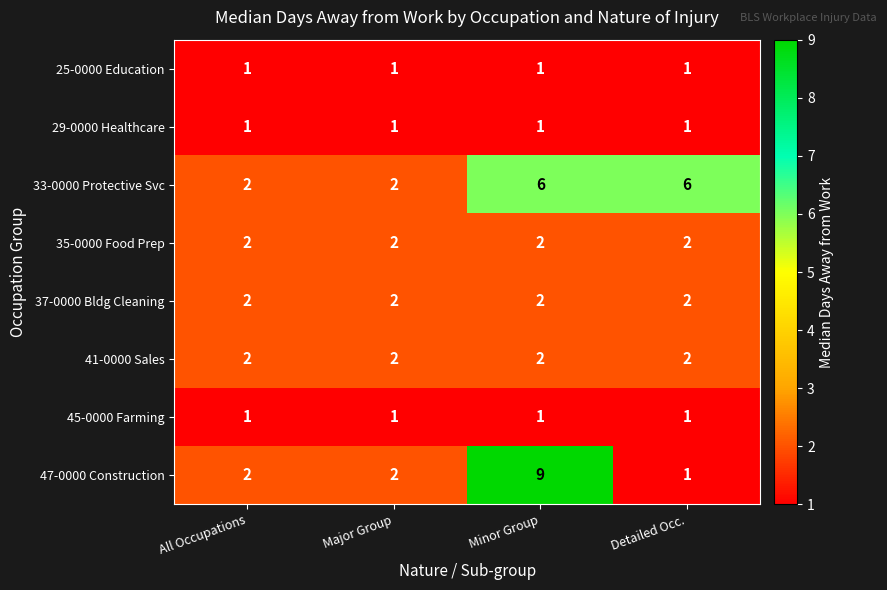

What is the total value across all series at All Occupations?

13